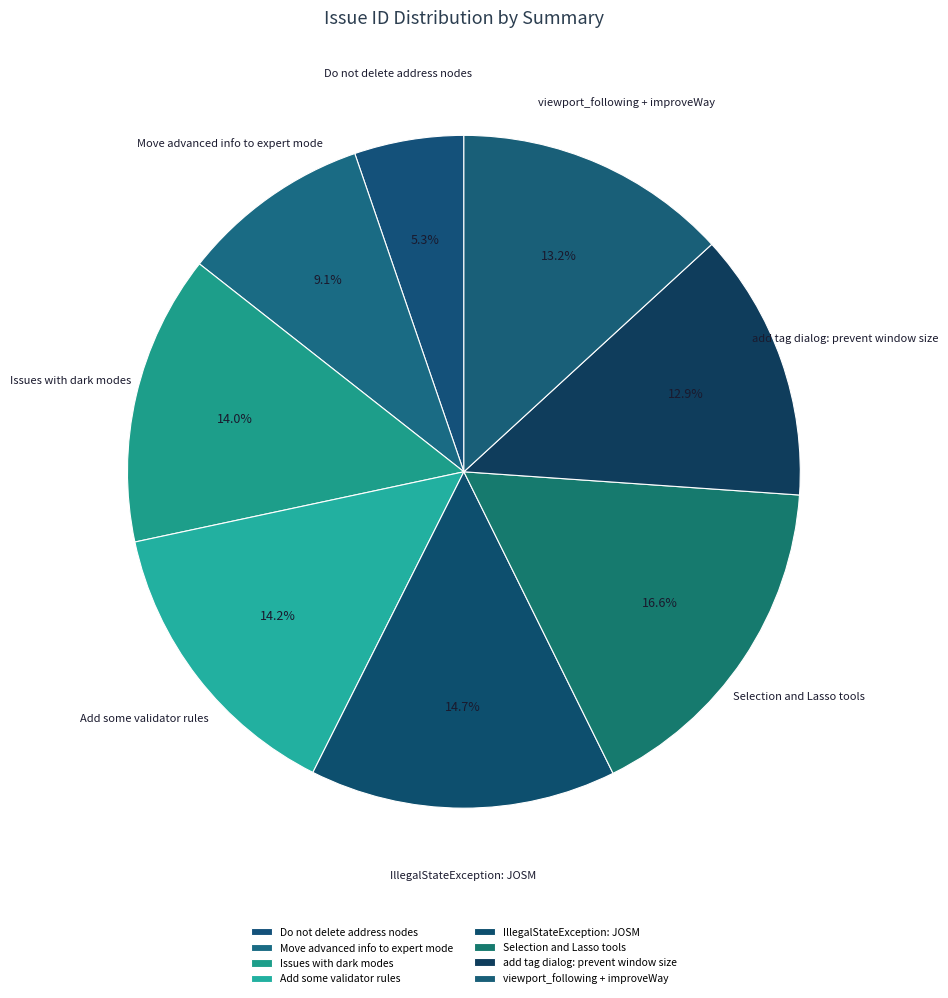

How many segments does this pie chart have?

8